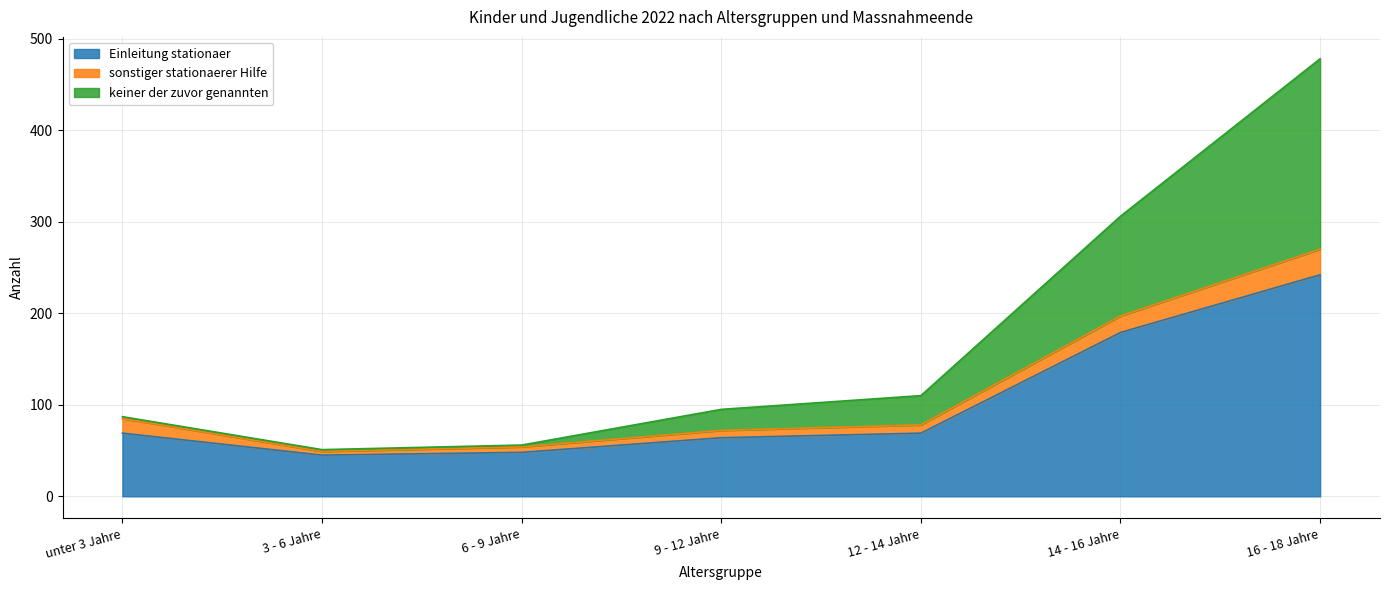

Is the value of Einleitung stationaer at 3 - 6 Jahre greater than the value of keiner der zuvor genannten at 16 - 18 Jahre?

No